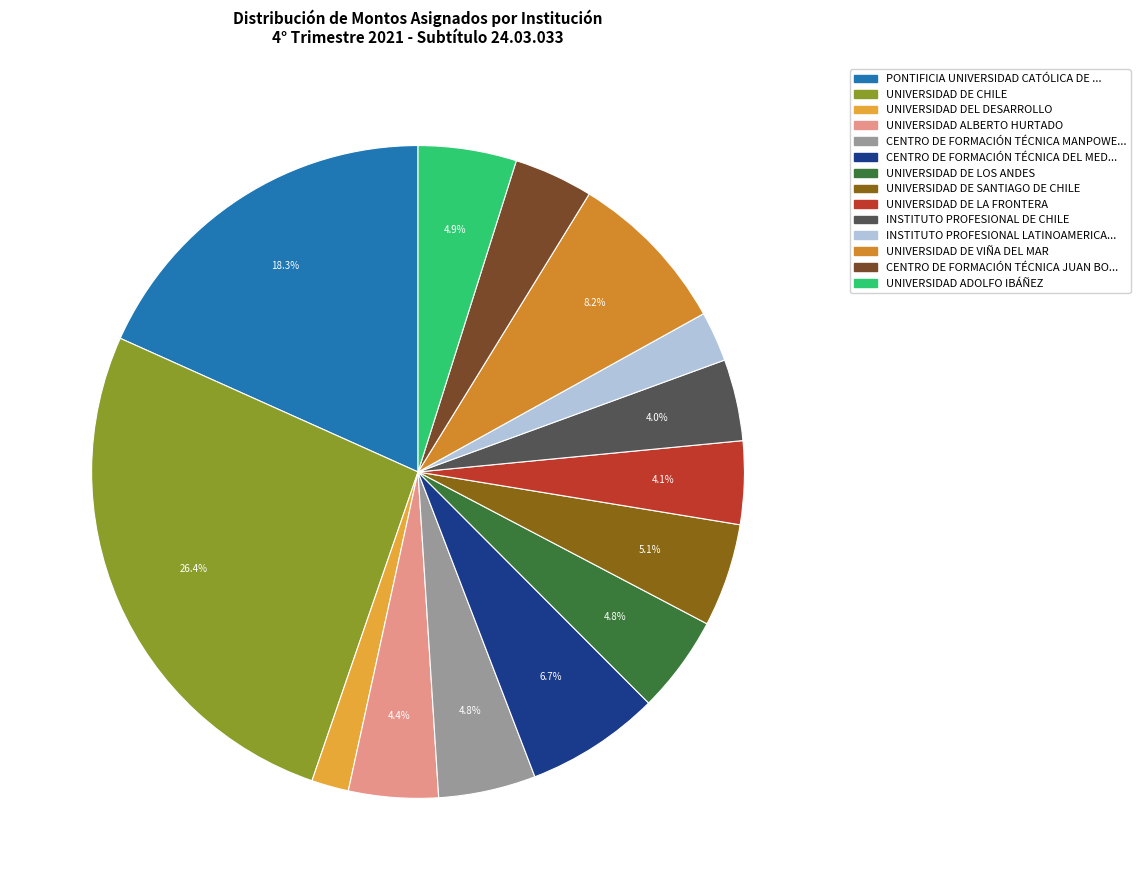

How many segments does this pie chart have?

14